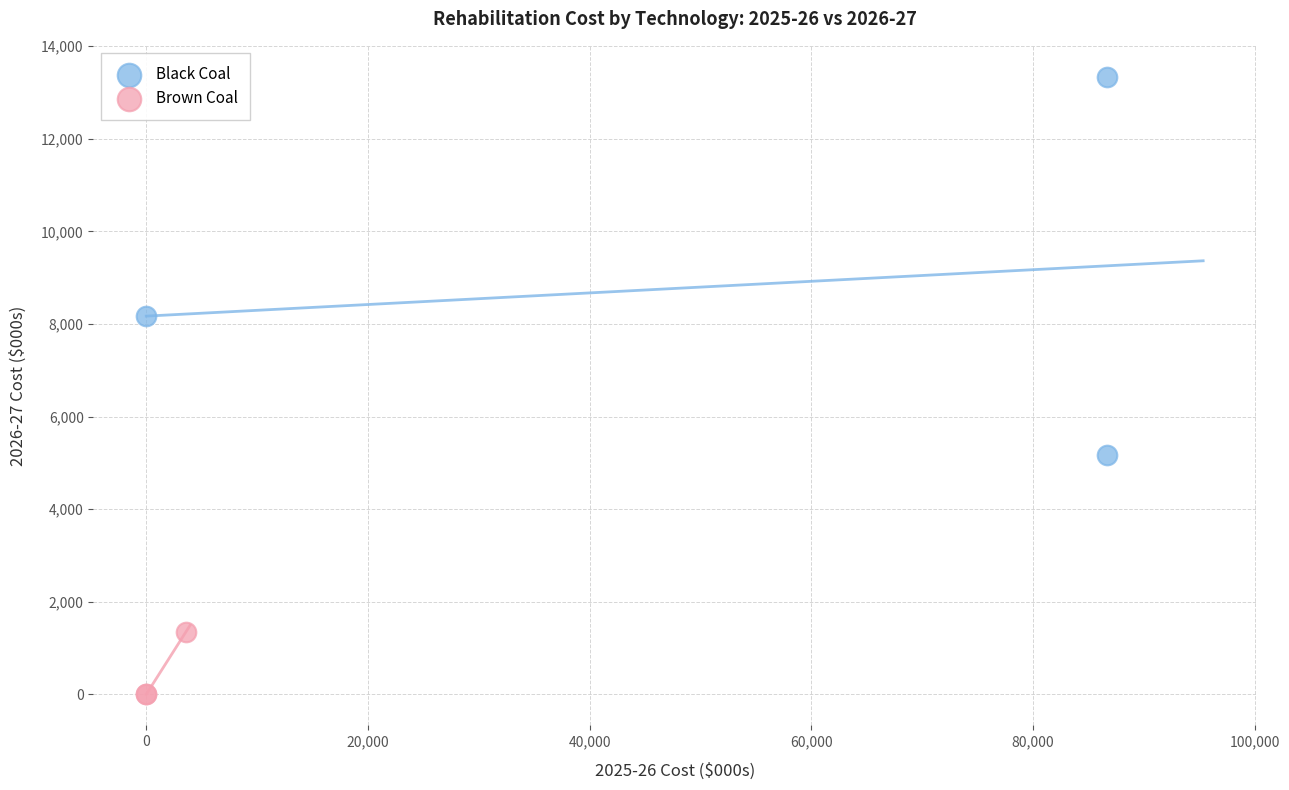

Which series has the widest spread of Y values?

Black Coal